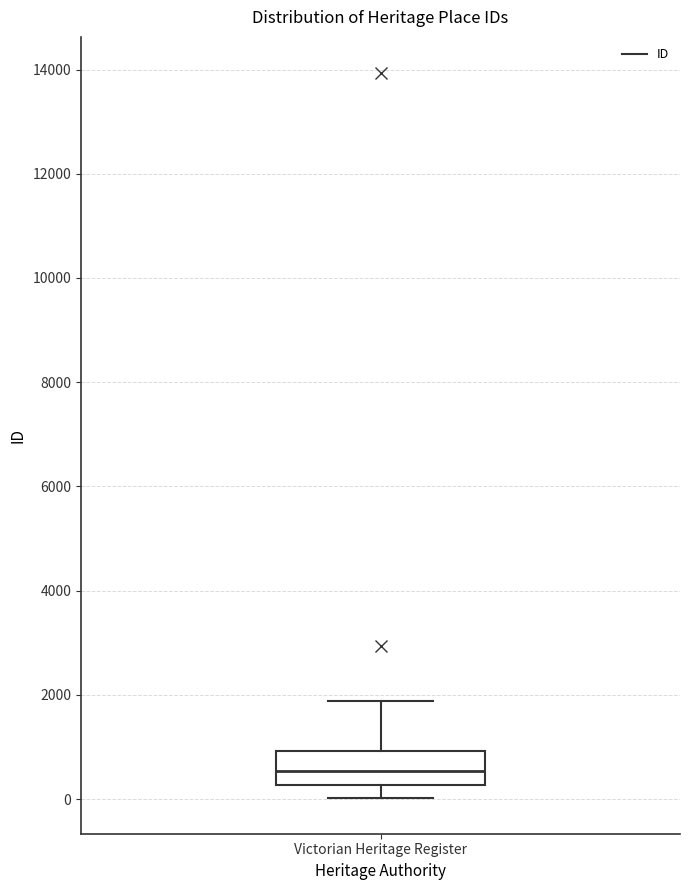

Where is the upper edge of the box for Victorian Heritage Register on the y-axis? The values are not printed on the chart, so give them approximately, as read against the axis.

1000